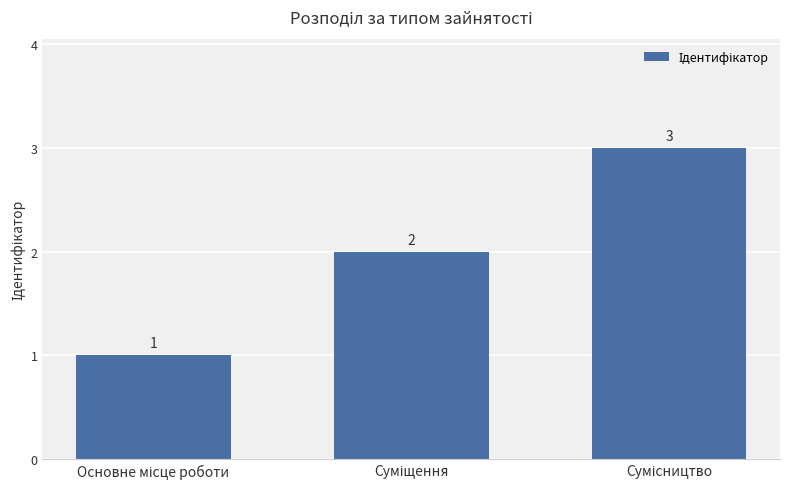

What is the difference between the maximum and minimum values?

2